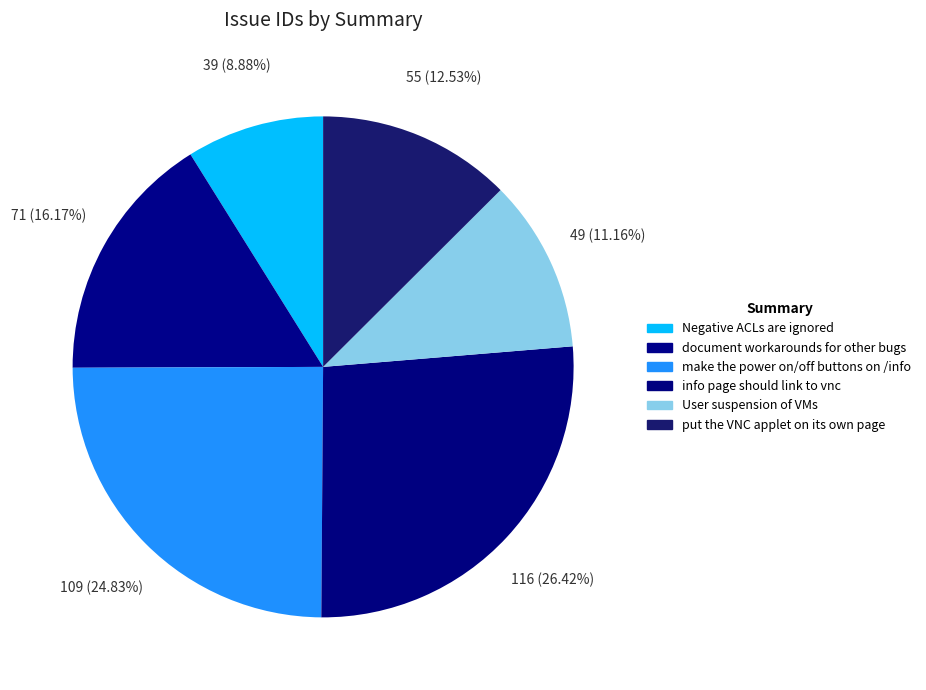

How many slices are in this pie chart?

6